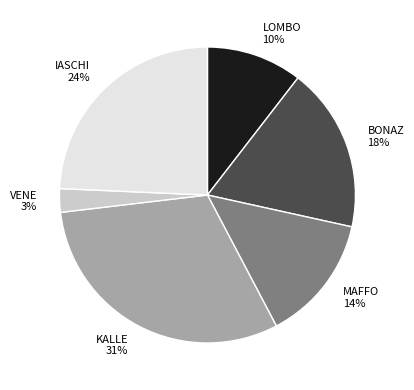

Is there a majority slice in this chart?

No